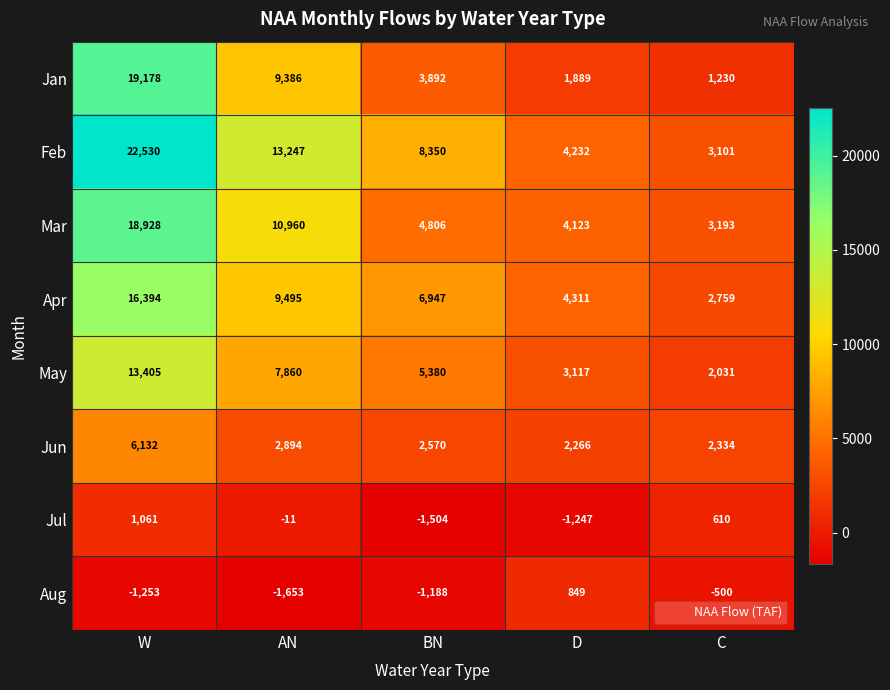

At which category is the sum across all series the highest?

W